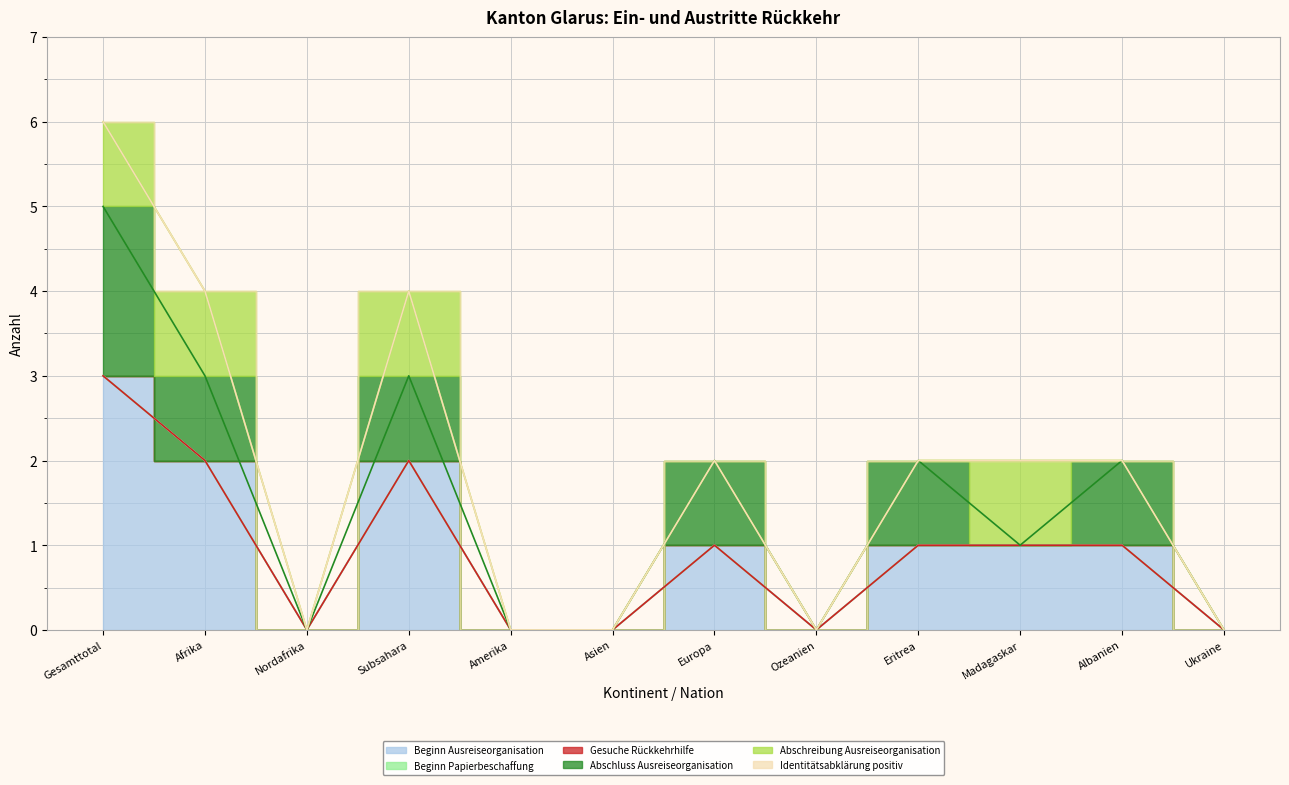

Between Madagaskar and Ukraine, which is larger?

Madagaskar